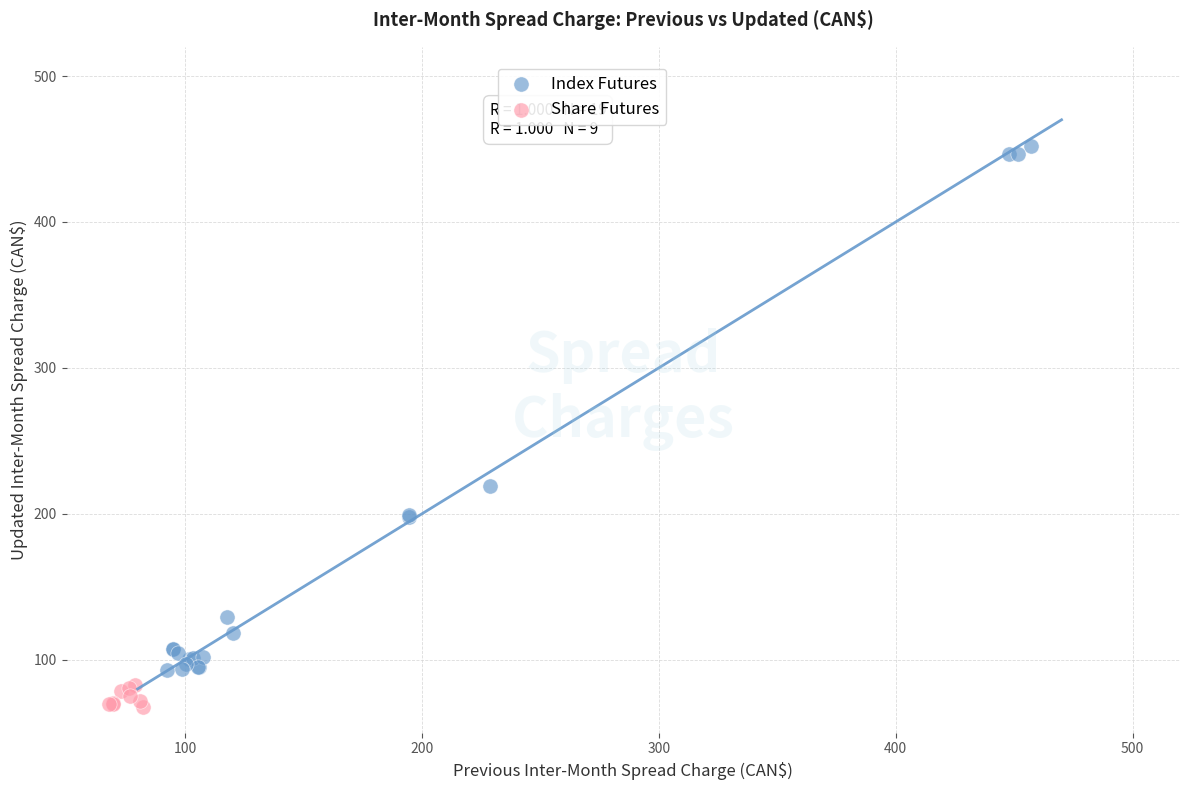

Which series reaches the maximum Y coordinate?

Index Futures